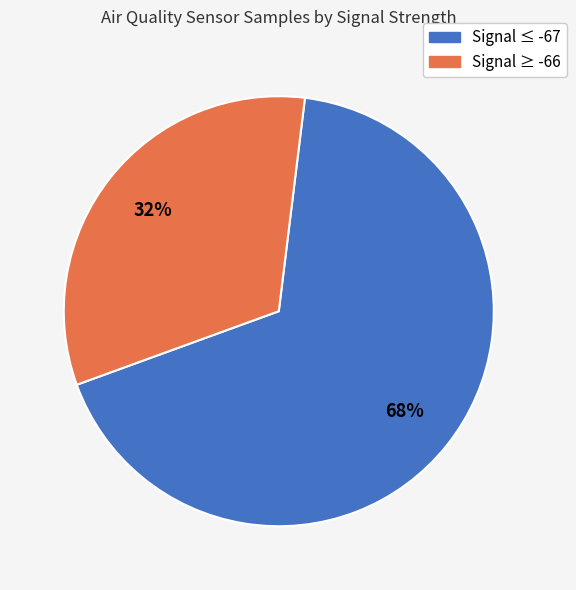

Is there any slice that represents more than half of the pie?

Yes